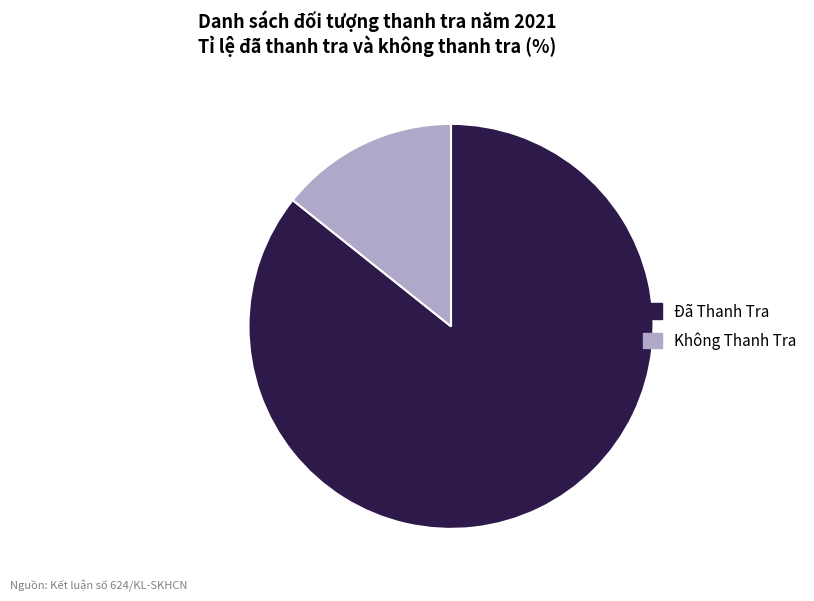

Does any single category account for the majority?

Yes